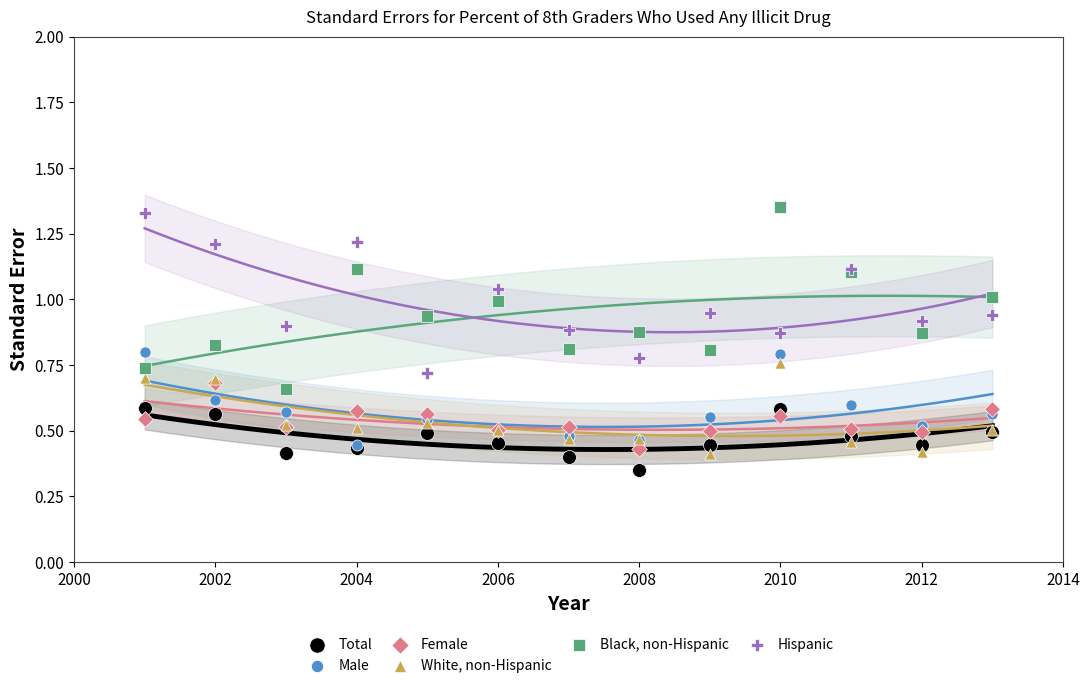

Which series contains the lowest Y value?

Total